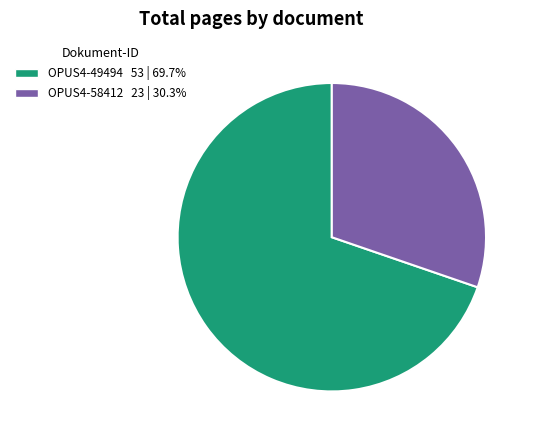

Count the number of slices in the pie.

2